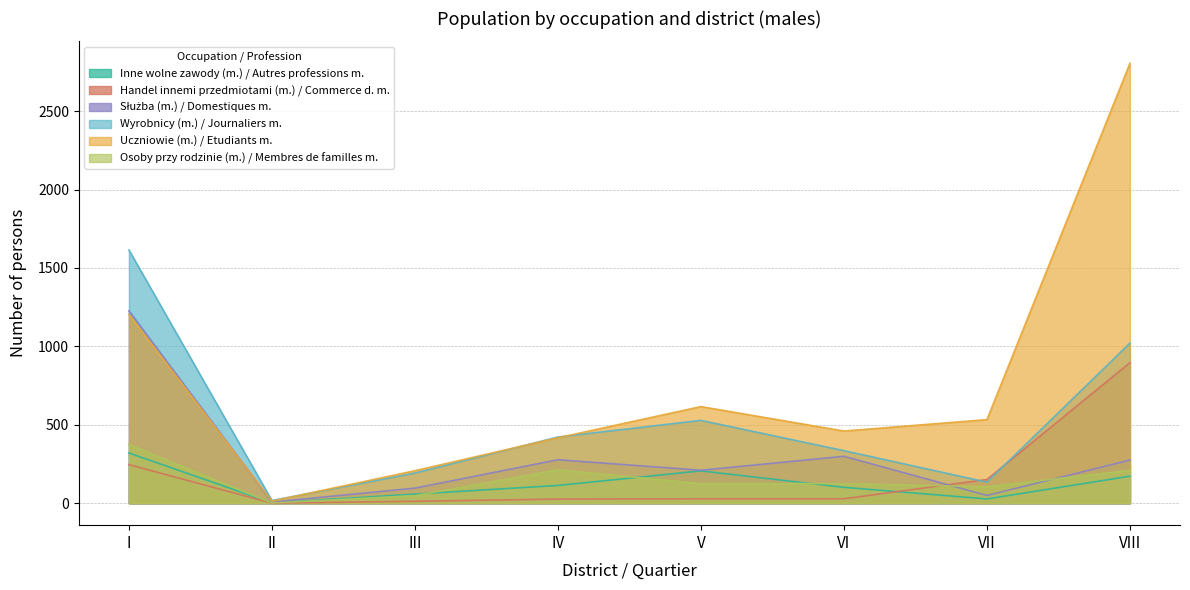

Reading left to right, what are all the values shown in this chart?

Inne wolne zawody (m.) / Autres professions m.: I=320	II=2	III=58	IV=113	V=206	VI=101	VII=27	VIII=172
Handel innemi przedmiotami (m.) / Commerce d. m.: I=246	II=0	III=12	IV=26	V=28	VI=28	VII=151	VIII=896
Służba (m.) / Domestiques m.: I=1227	II=7	III=96	IV=277	V=210	VI=299	VII=49	VIII=275
Wyrobnicy (m.) / Journaliers m.: I=1615	II=17	III=192	IV=422	V=528	VI=335	VII=134	VIII=1021
Uczniowie (m.) / Etudiants m.: I=1203	II=13	III=207	IV=417	V=616	VI=460	VII=533	VIII=2805
Osoby przy rodzinie (m.) / Membres de familles m.: I=374	II=1	III=48	IV=213	V=125	VI=125	VII=105	VIII=209